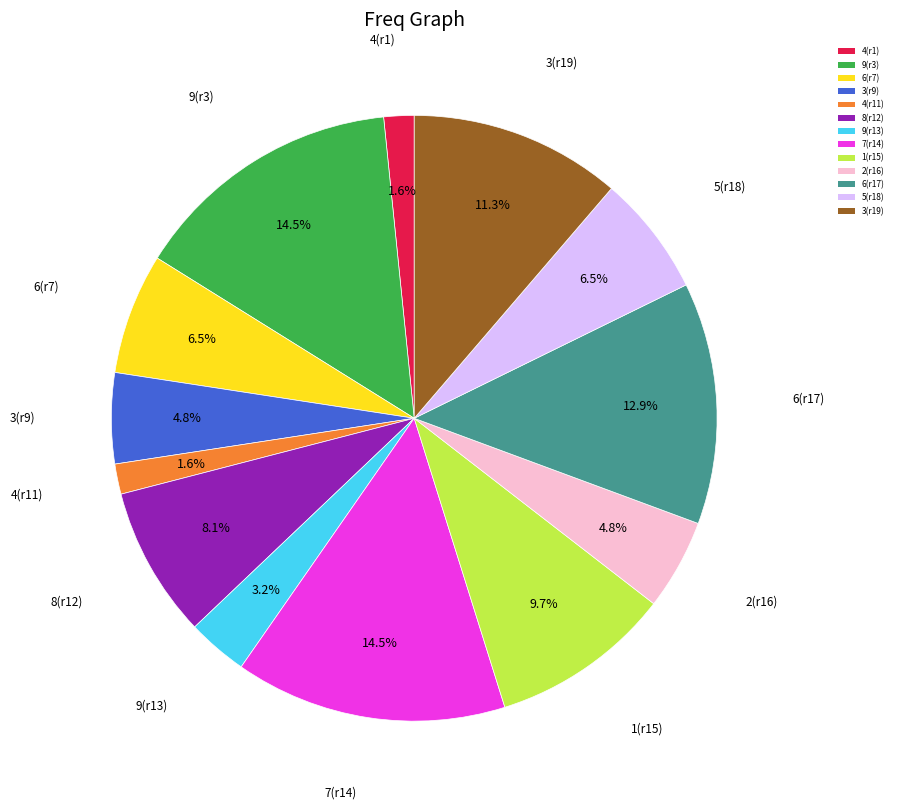

Is there a majority slice in this chart?

No